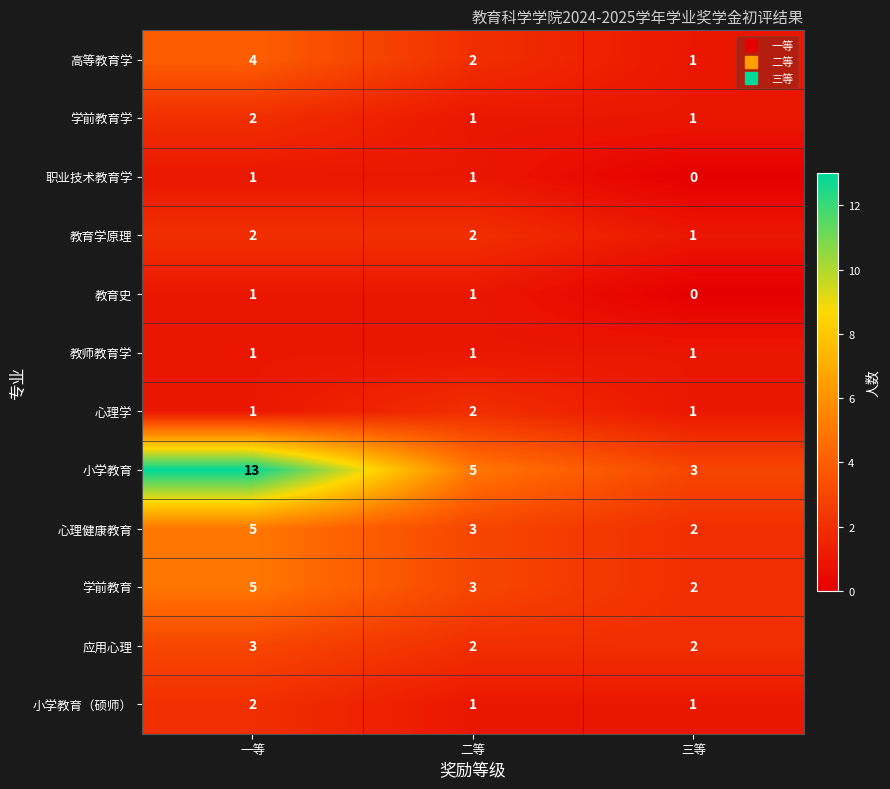

Which series has the largest total across all categories?

小学教育